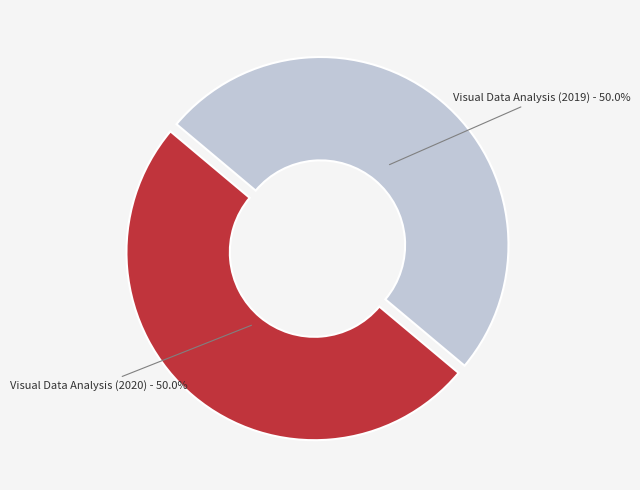

How much of the chart is everything except Visual Data Analysis (2019)?

50.0%